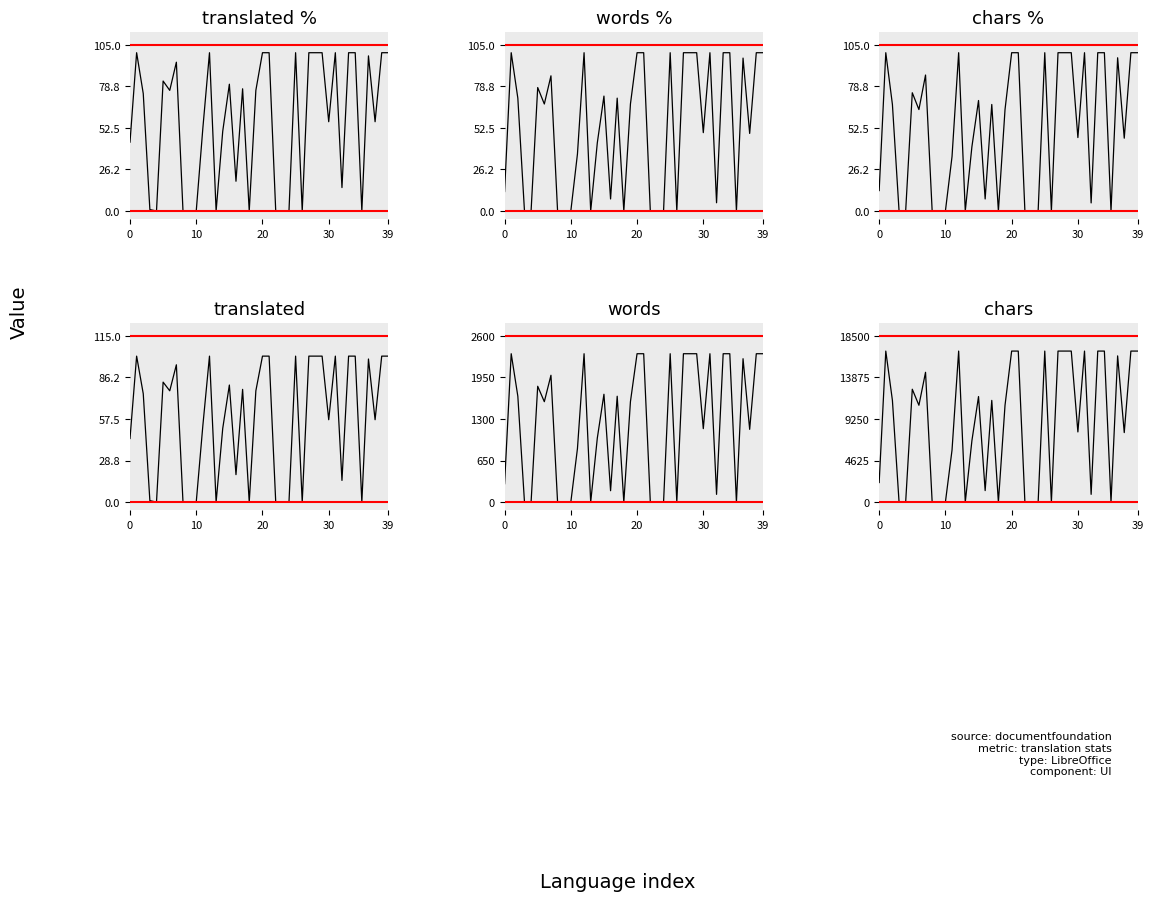

What is the maximum value for translated_percent?

100.0